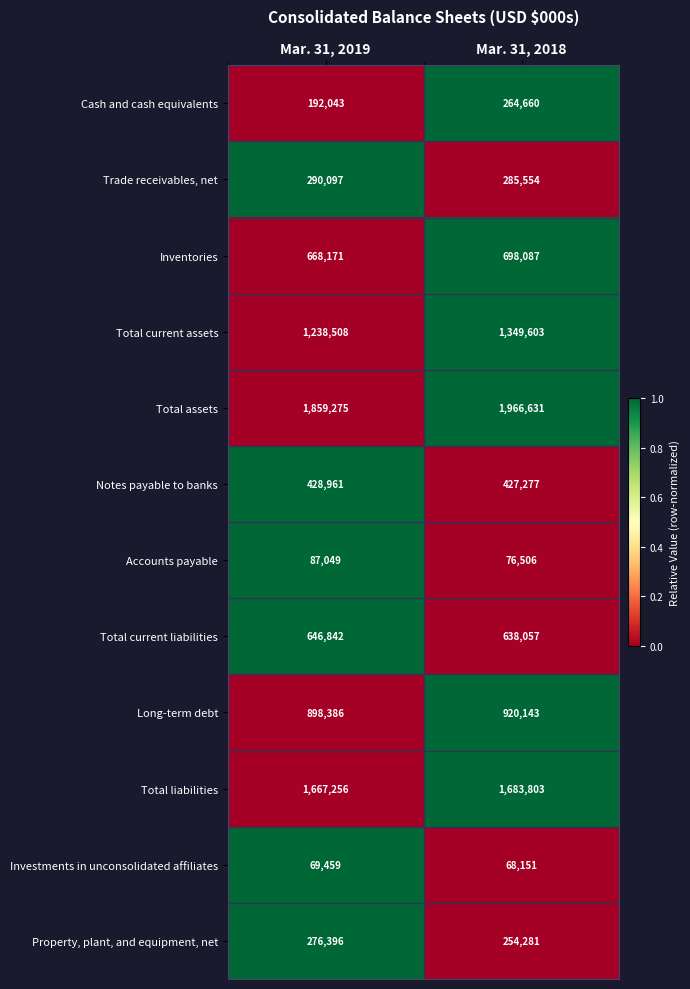

Rank the series by their maximum value, from highest to lowest.

Total assets, Total liabilities, Total current assets, Long-term debt, Inventories, Total current liabilities, Notes payable to banks, Trade receivables, net, Property, plant, and equipment, net, Cash and cash equivalents, Accounts payable, Investments in unconsolidated affiliates